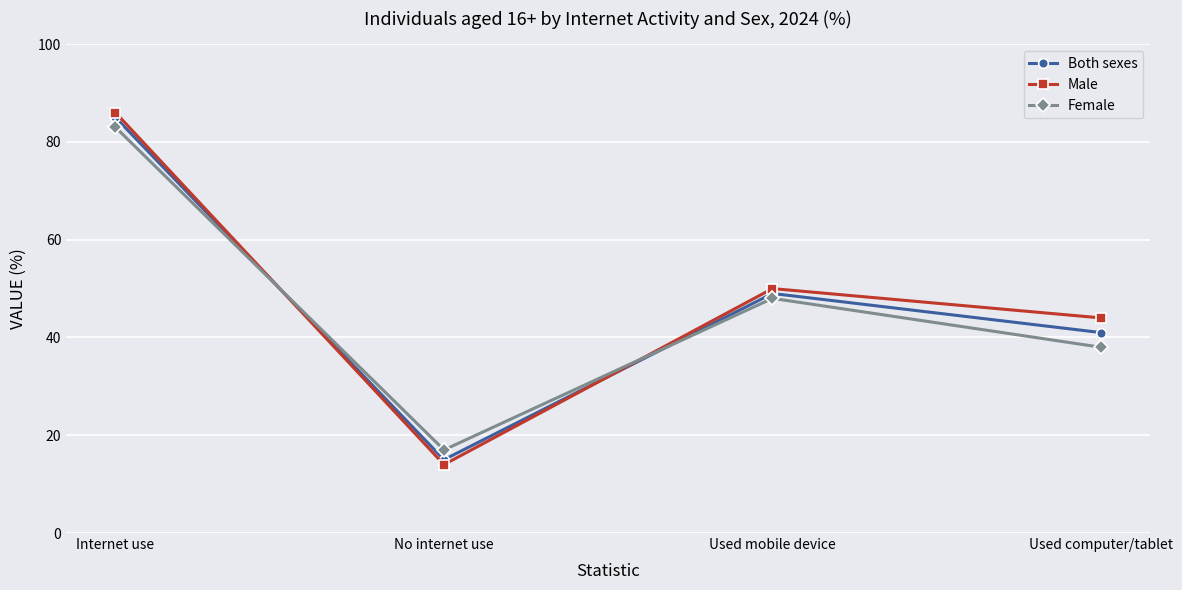

Which series has the widest spread of values?

Male